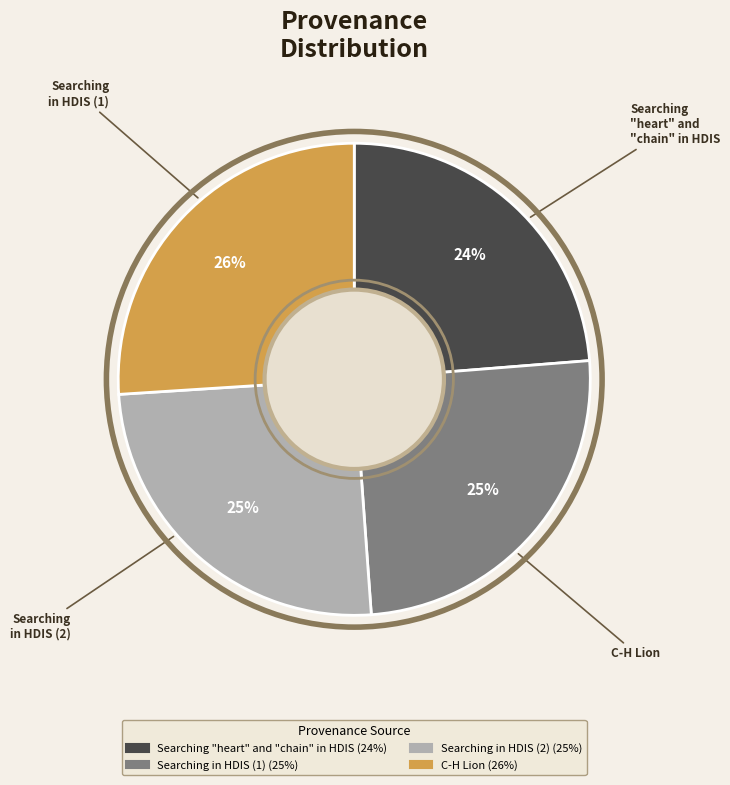

Is there any slice that represents more than half of the pie?

No